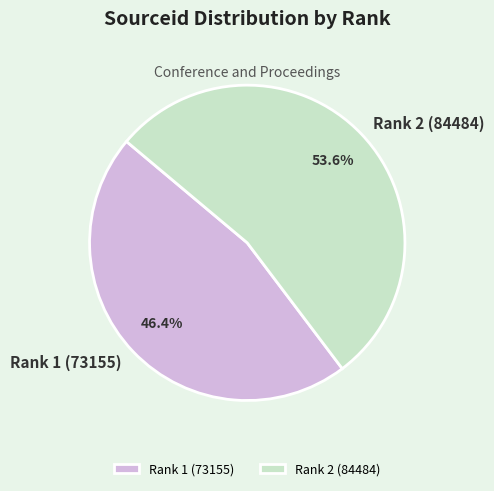

Which slice represents more than half of the pie?

Rank 2 (84484)